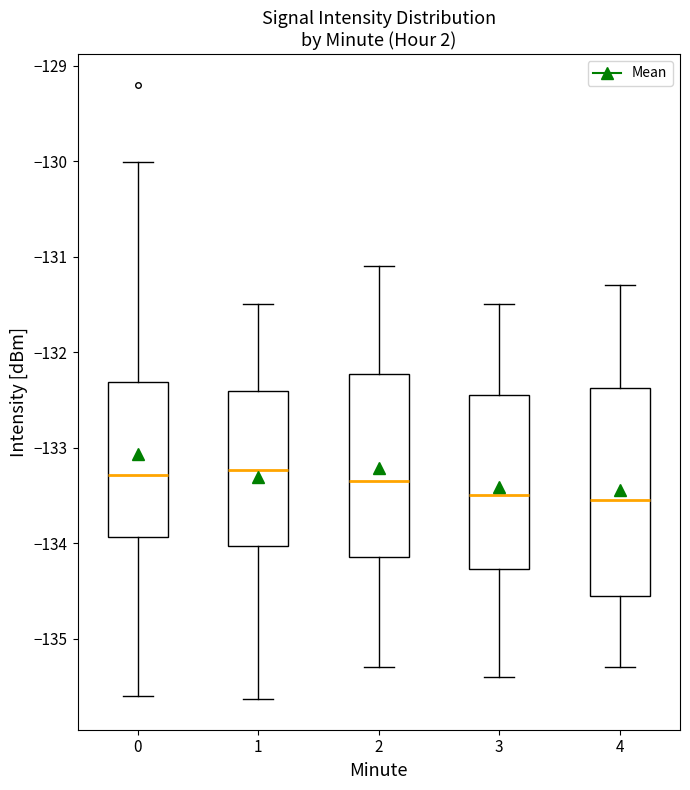

Reading left to right, transcribe this box plot: for each box, give where its median line is, the range the box spans, and where its two whiskers end, as read against the y-axis. The values are not printed on the chart, so give them approximately, as read against the axis.

0: median -133.3, box -133.9 to -132.3, whiskers -135.6 to -130.0
1: median -133.2, box -134.0 to -132.4, whiskers -135.6 to -131.5
2: median -133.3, box -134.1 to -132.2, whiskers -135.3 to -131.1
3: median -133.5, box -134.3 to -132.4, whiskers -135.4 to -131.5
4: median -133.5, box -134.5 to -132.4, whiskers -135.3 to -131.3